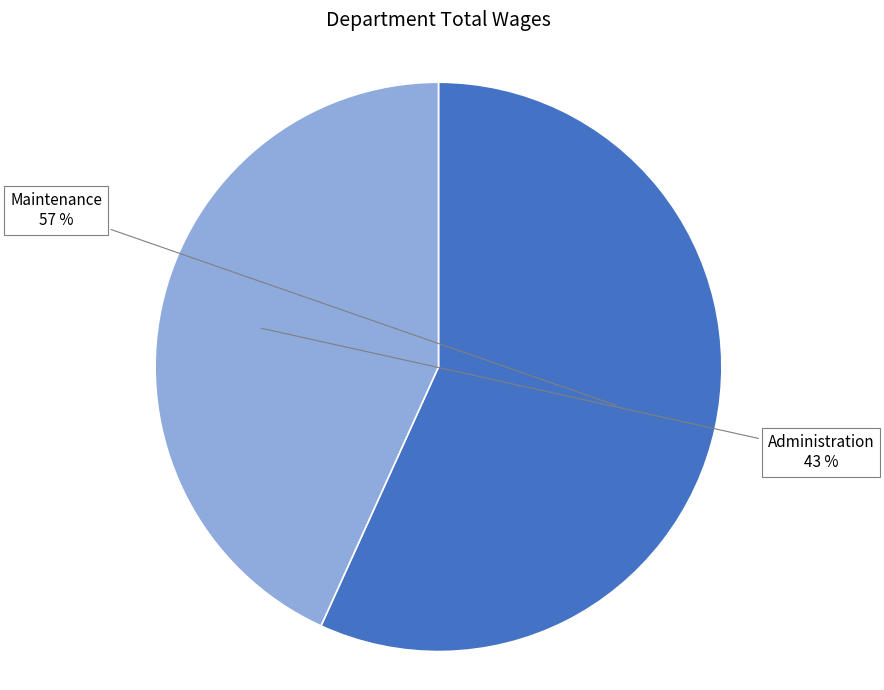

Which has a higher value, Administration or Maintenance?

Maintenance